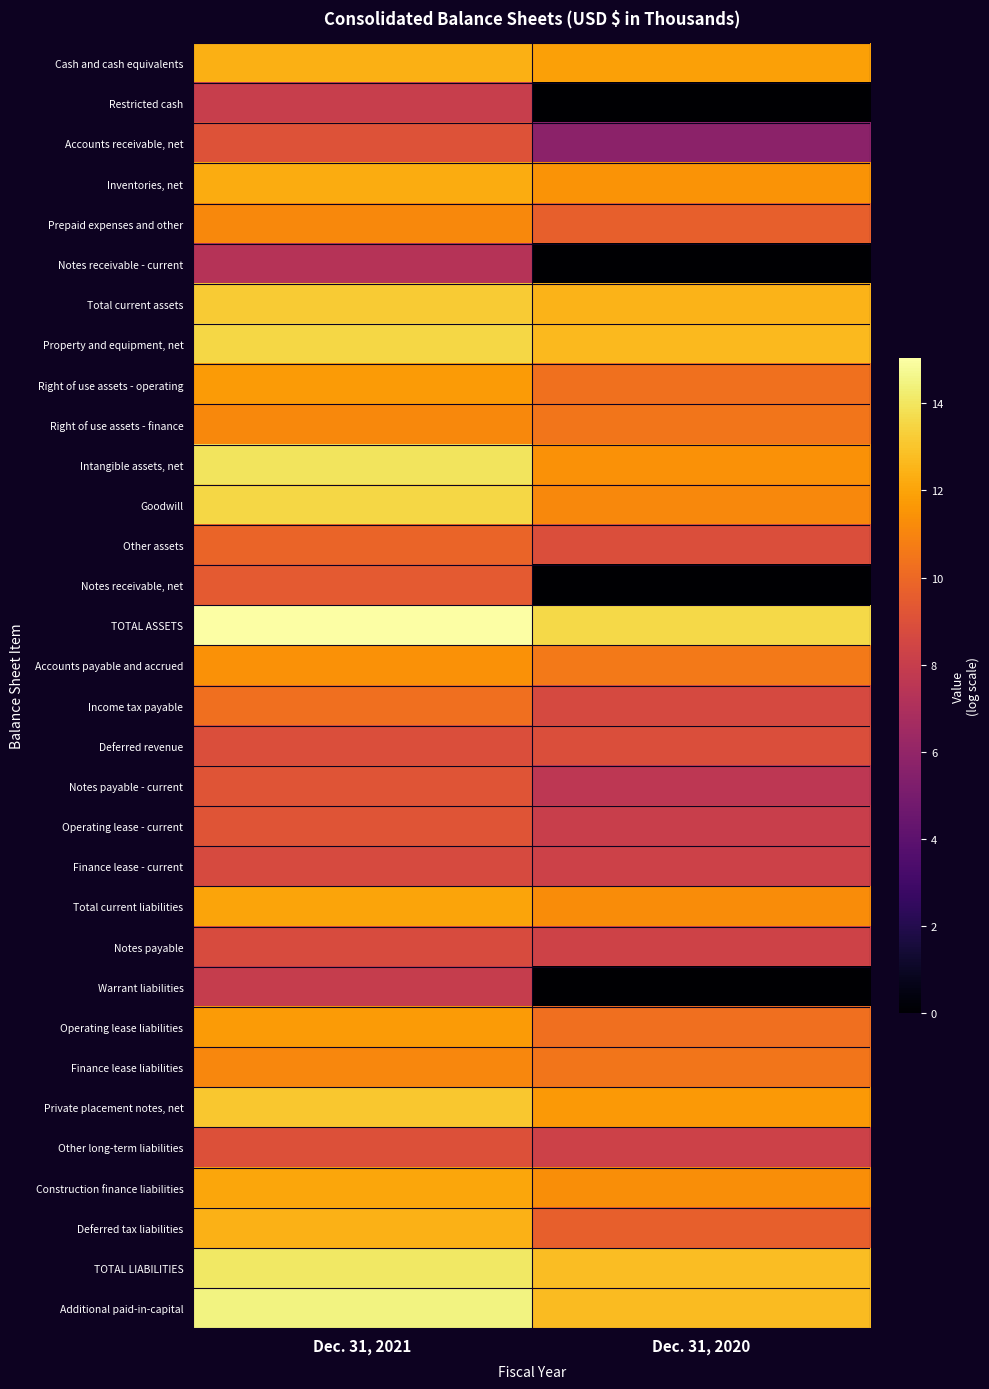

At how many categories does at least one series exceed 3?

2